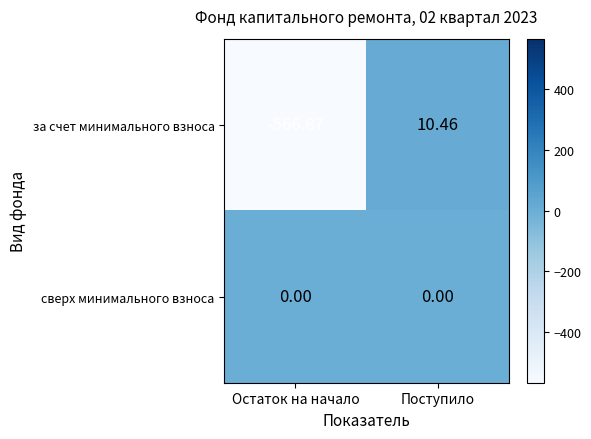

Which series has the widest spread of values?

за счет минимального взноса